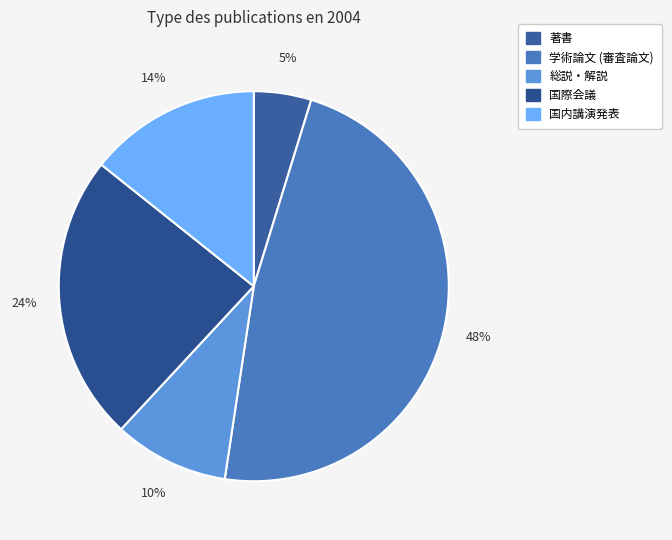

To the nearest percent, what percentage of the pie is 国際会議?

24%